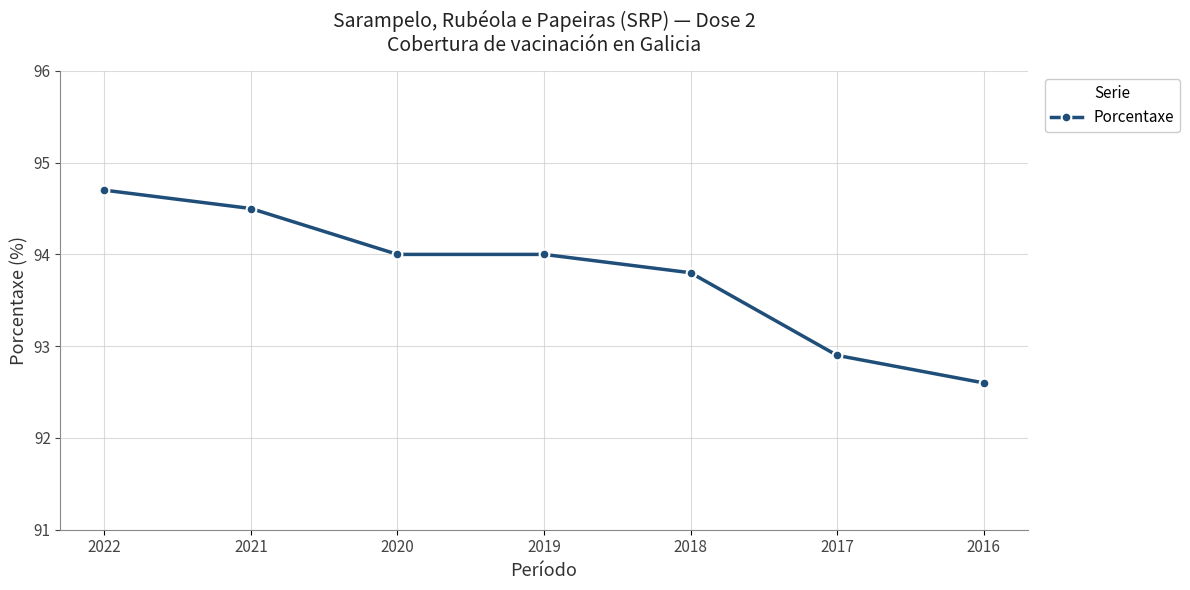

How many values are below 94?

3